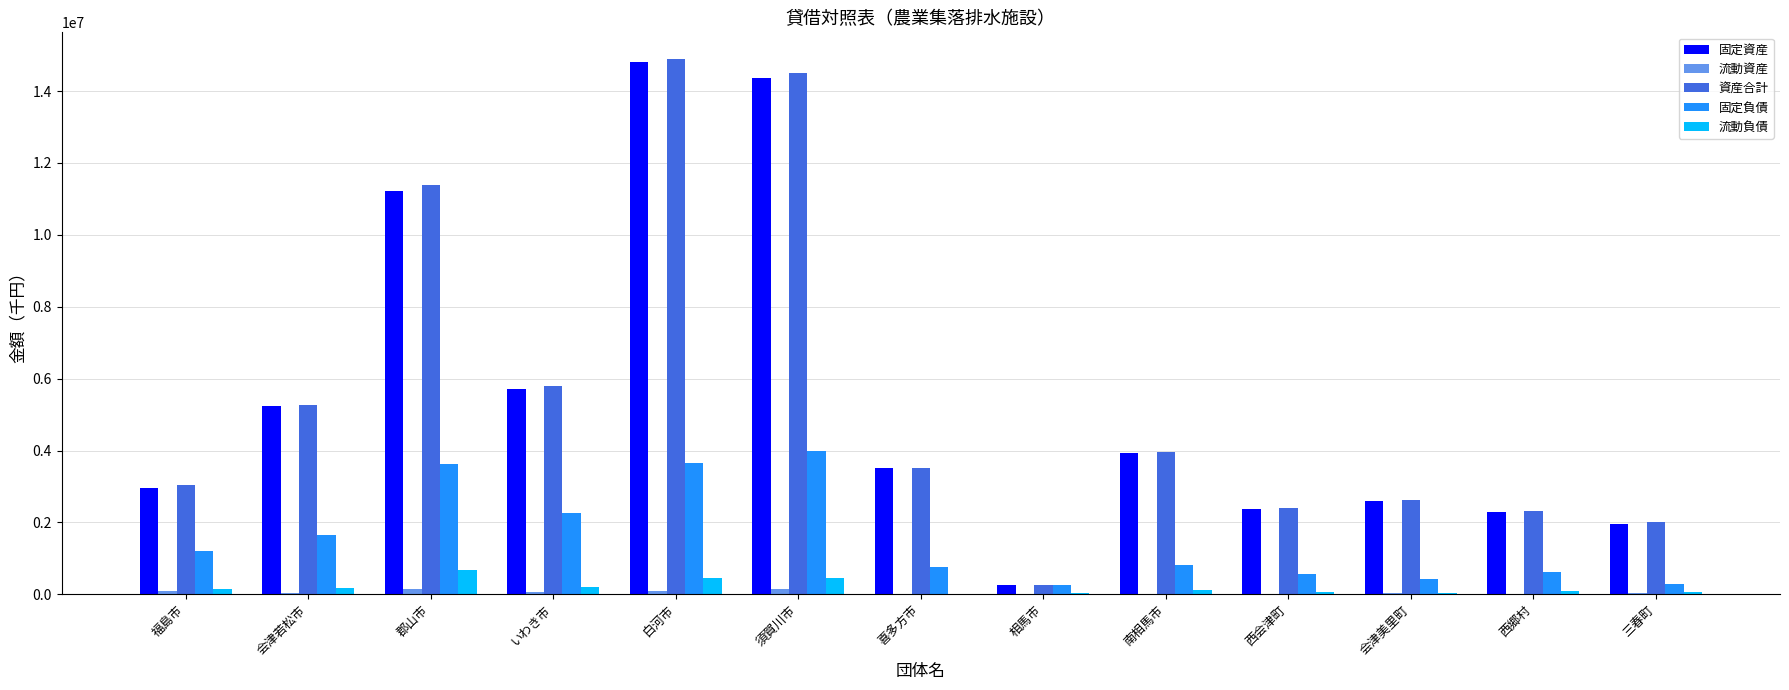

What is the total value across all series at いわき市?

14036521